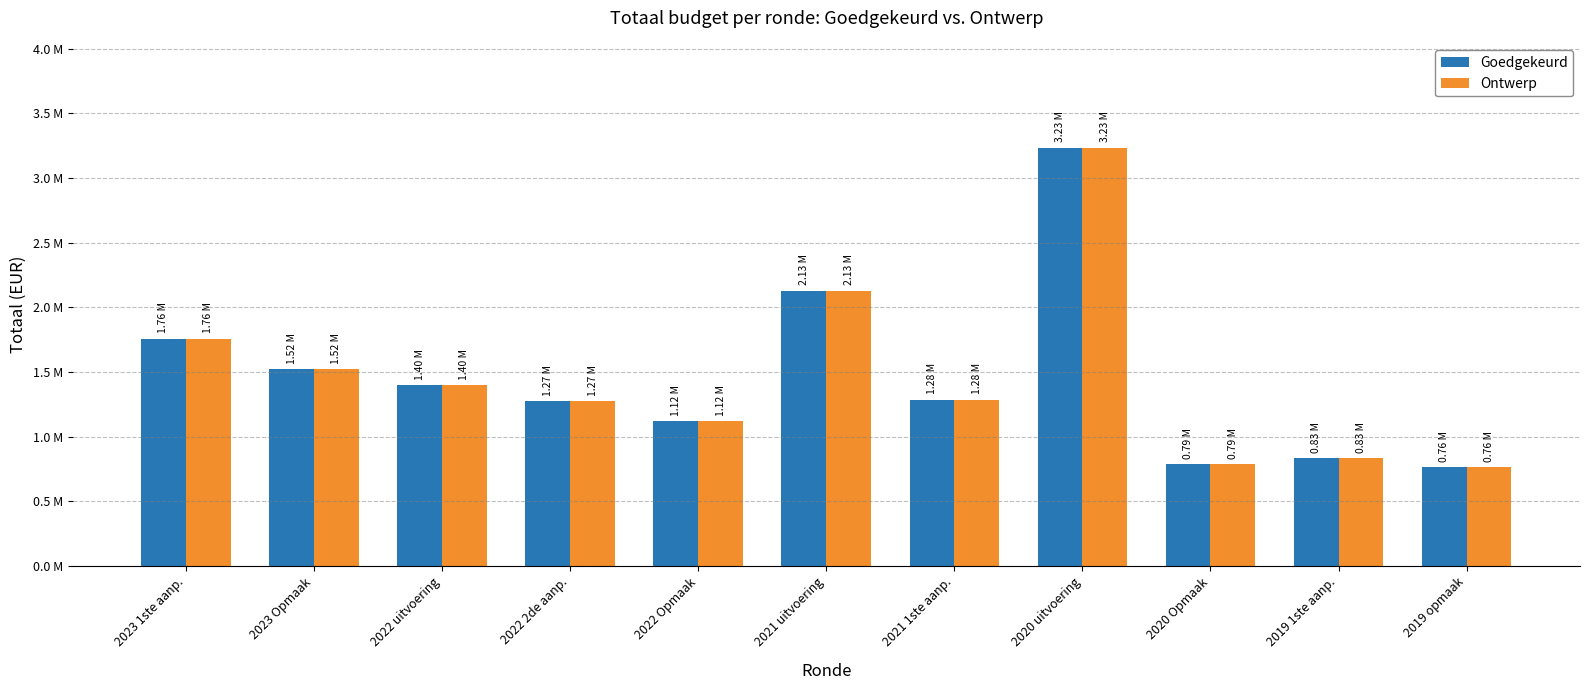

At how many categories does at least one series exceed 2374638?

1